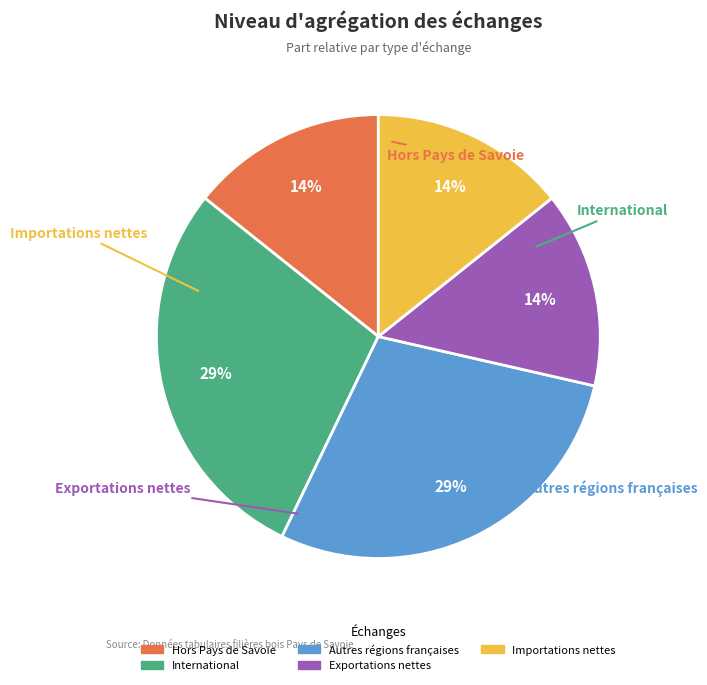

Is there a majority slice in this chart?

No